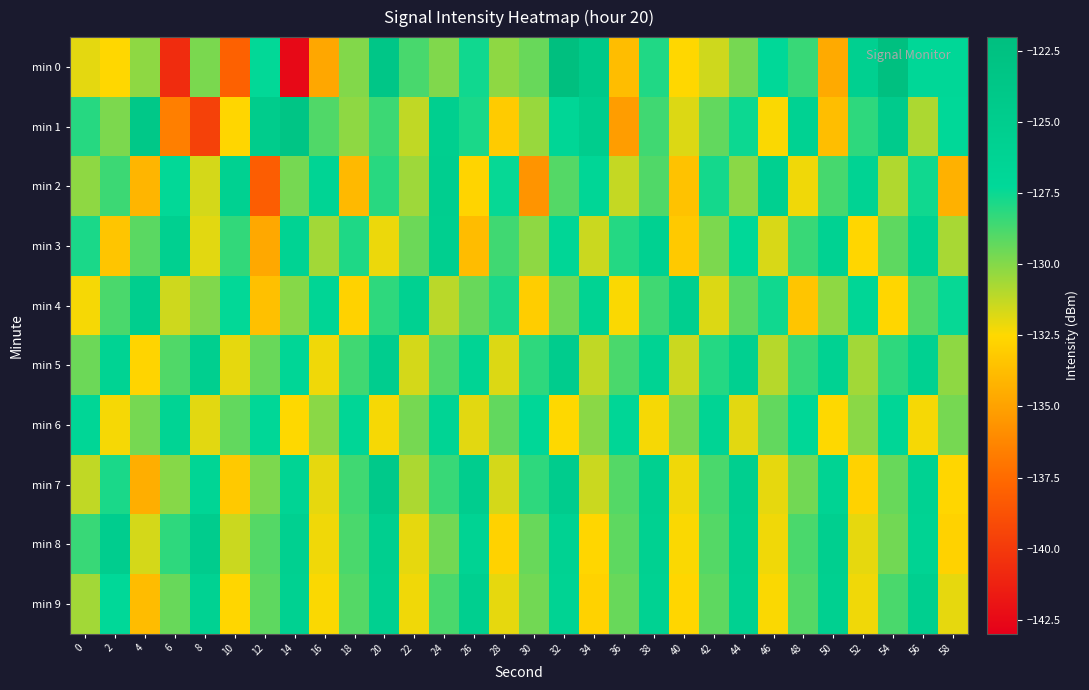

Reading left to right, what are all the values shown in this chart?

min 0: 0=-132.0	2=-132.6	4=-130.2	6=-140.7	8=-129.8	10=-138.0	12=-127.3	14=-142.5	16=-134.8	18=-129.9	20=-123.6	22=-128.8	24=-129.9	26=-127.6	28=-130.2	30=-129.4	32=-122.1	34=-124.0	36=-133.8	38=-127.9	40=-132.6	42=-131.5	44=-129.7	46=-127.2	48=-128.4	50=-134.6	52=-125.5	54=-122.2	56=-127.0	58=-126.9
min 1: 0=-128.1	2=-129.8	4=-123.8	6=-136.6	8=-139.6	10=-132.6	12=-124.7	14=-123.2	16=-128.9	18=-130.2	20=-128.5	22=-131.2	24=-125.3	26=-127.8	28=-133.1	30=-130.4	32=-126.7	34=-124.9	36=-135.2	38=-128.6	40=-131.8	42=-129.3	44=-127.5	46=-132.4	48=-125.9	50=-133.7	52=-128.2	54=-124.6	56=-130.8	58=-127.1
min 2: 0=-130.2	2=-128.5	4=-134.1	6=-127.3	8=-131.6	10=-125.8	12=-138.2	14=-129.7	16=-126.4	18=-133.9	20=-128.1	22=-130.5	24=-125.2	26=-132.7	28=-127.4	30=-135.6	32=-129.0	34=-126.8	36=-131.3	38=-128.9	40=-133.5	42=-127.7	44=-130.1	46=-125.5	48=-132.2	50=-128.7	52=-126.1	54=-130.9	56=-127.6	58=-134.3
min 3: 0=-127.8	2=-133.4	4=-129.1	6=-125.6	8=-131.9	10=-128.3	12=-134.7	14=-126.2	16=-130.6	18=-127.9	20=-132.1	22=-129.5	24=-125.3	26=-133.8	28=-128.6	30=-130.2	32=-126.7	34=-131.4	36=-128.0	38=-125.8	40=-133.2	42=-129.8	44=-127.2	46=-131.7	48=-128.4	50=-126.0	52=-132.6	54=-129.2	56=-125.9	58=-130.7
min 4: 0=-132.3	2=-128.8	4=-125.1	6=-131.5	8=-129.9	10=-127.3	12=-133.6	14=-130.0	16=-126.5	18=-132.8	20=-128.2	22=-125.7	24=-131.1	26=-129.4	28=-127.8	30=-133.0	32=-129.6	34=-126.2	36=-132.4	38=-128.6	40=-125.4	42=-131.8	44=-129.2	46=-127.6	48=-133.4	50=-130.2	52=-126.8	54=-132.6	56=-129.0	58=-127.4
min 5: 0=-129.5	2=-126.1	4=-132.7	6=-128.9	8=-125.3	10=-132.0	12=-129.4	14=-126.8	16=-132.2	18=-128.6	20=-125.0	22=-131.6	24=-129.0	26=-126.4	28=-131.8	30=-128.2	32=-124.8	34=-131.2	36=-128.8	38=-126.2	40=-131.4	42=-128.0	44=-125.6	46=-131.0	48=-128.4	50=-126.0	52=-130.6	54=-128.2	56=-125.8	58=-130.2
min 6: 0=-126.7	2=-132.3	4=-129.7	6=-126.3	8=-131.9	10=-129.3	12=-126.9	14=-132.5	16=-130.1	18=-126.7	20=-132.3	22=-129.7	24=-126.3	26=-131.9	28=-129.3	30=-126.9	32=-132.5	34=-130.1	36=-126.7	38=-132.3	40=-129.7	42=-126.3	44=-131.9	46=-129.3	48=-126.9	50=-132.5	52=-130.1	54=-126.7	56=-132.3	58=-129.7
min 7: 0=-131.2	2=-127.8	4=-134.4	6=-130.0	8=-126.6	10=-133.2	12=-129.8	14=-126.4	16=-132.0	18=-128.6	20=-124.2	22=-130.8	24=-128.4	26=-125.0	28=-131.6	30=-128.2	32=-124.8	34=-131.4	36=-129.0	38=-125.6	40=-132.2	42=-128.8	44=-125.4	46=-132.0	48=-129.6	50=-126.2	52=-132.8	54=-129.4	56=-126.0	58=-132.6
min 8: 0=-128.4	2=-125.0	4=-131.6	6=-128.2	8=-124.8	10=-131.4	12=-129.0	14=-125.6	16=-132.2	18=-128.8	20=-125.4	22=-132.0	24=-129.6	26=-126.2	28=-132.8	30=-129.4	32=-126.0	34=-132.6	36=-129.2	38=-125.8	40=-132.4	42=-129.0	44=-125.6	46=-132.2	48=-128.8	50=-125.4	52=-132.0	54=-129.6	56=-126.2	58=-132.8
min 9: 0=-130.6	2=-127.2	4=-133.8	6=-129.4	8=-126.0	10=-132.6	12=-129.2	14=-125.8	16=-132.4	18=-129.0	20=-125.6	22=-132.2	24=-128.8	26=-125.4	28=-132.0	30=-129.6	32=-126.2	34=-132.8	36=-129.4	38=-126.0	40=-132.6	42=-129.2	44=-125.8	46=-132.4	48=-129.0	50=-125.6	52=-132.2	54=-128.8	56=-125.4	58=-132.0